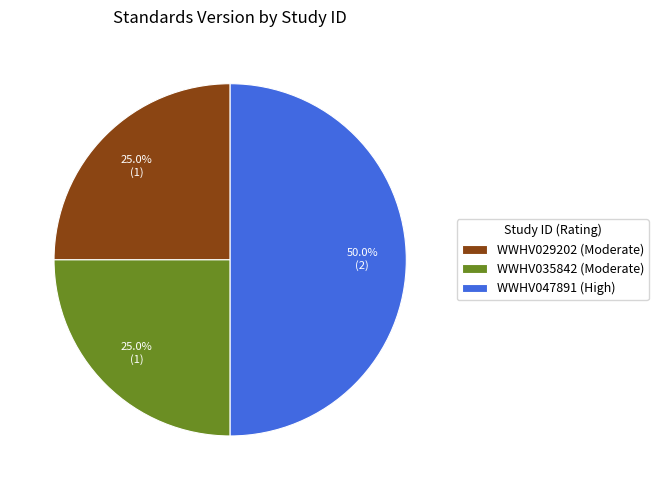

Which slice is the largest?

WWHV047891